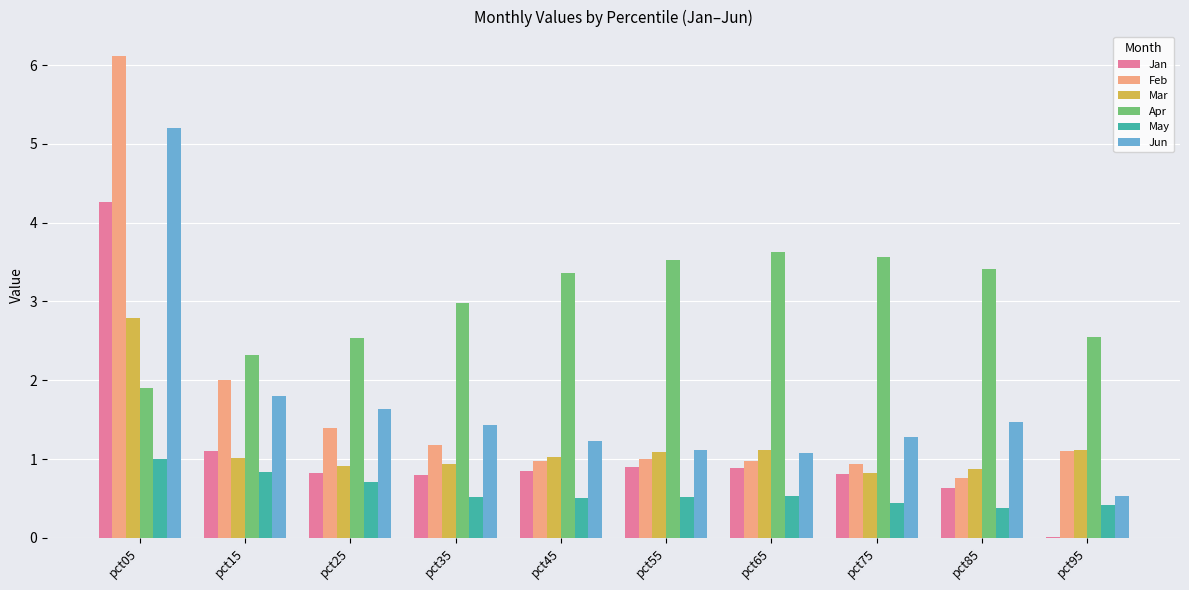

True or false: Apr has a value of 3.0 at pct35.

True